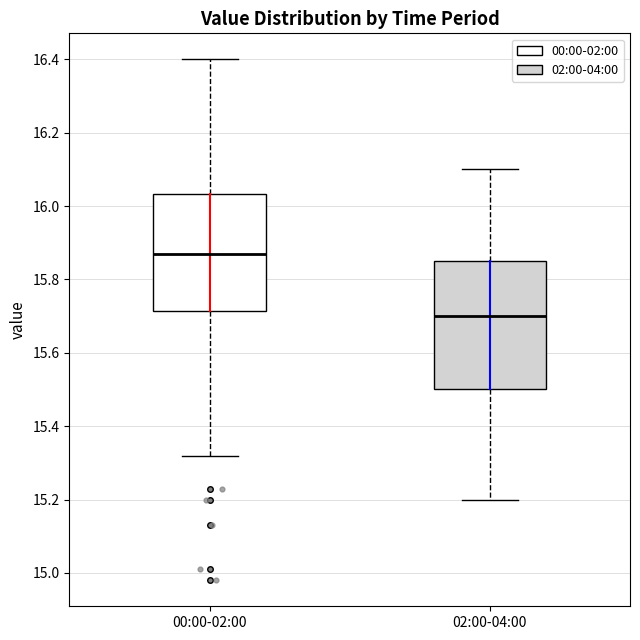

Which box is the tallest, from its lower edge to its upper edge?

02:00-04:00